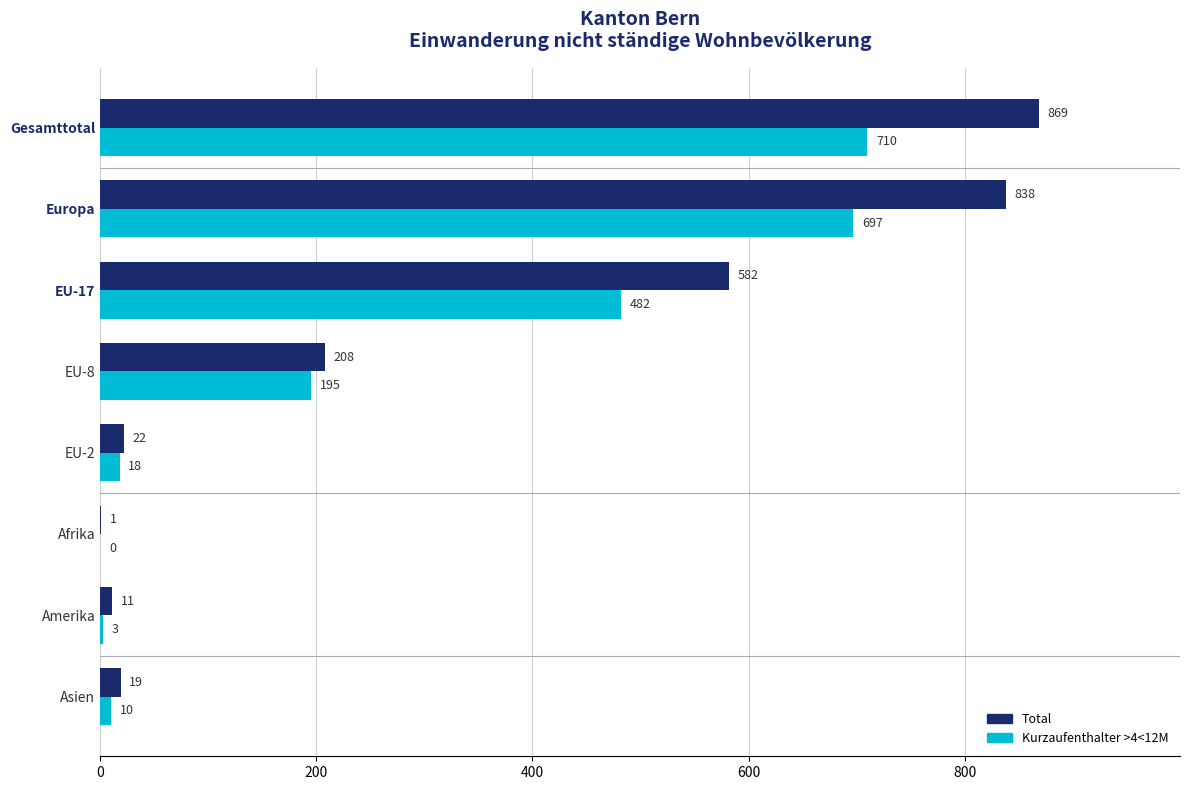

Which series changed the most between EU-17 and Afrika?

Total